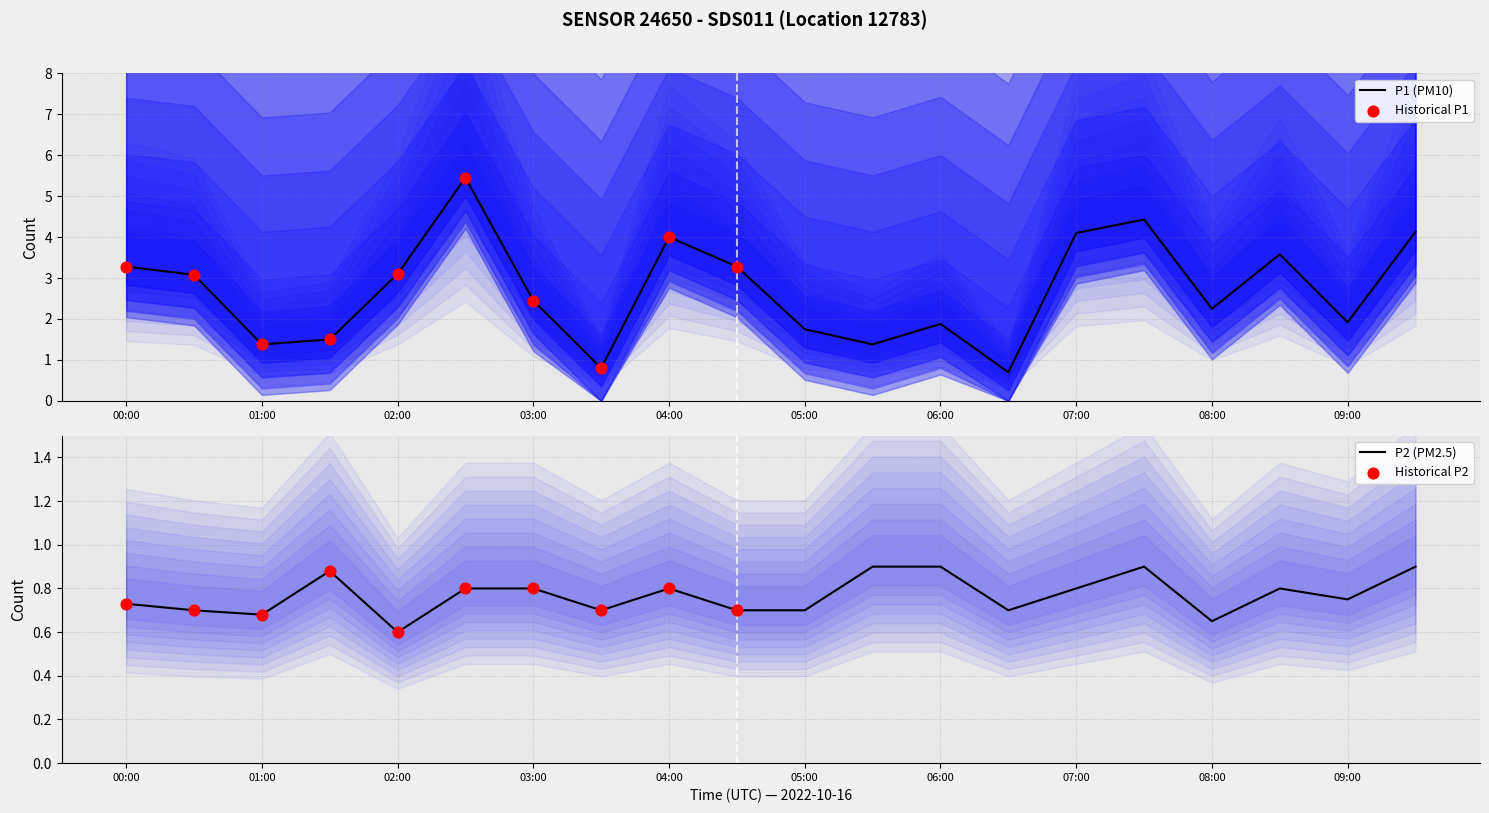

Which series has the largest total across all categories?

P1